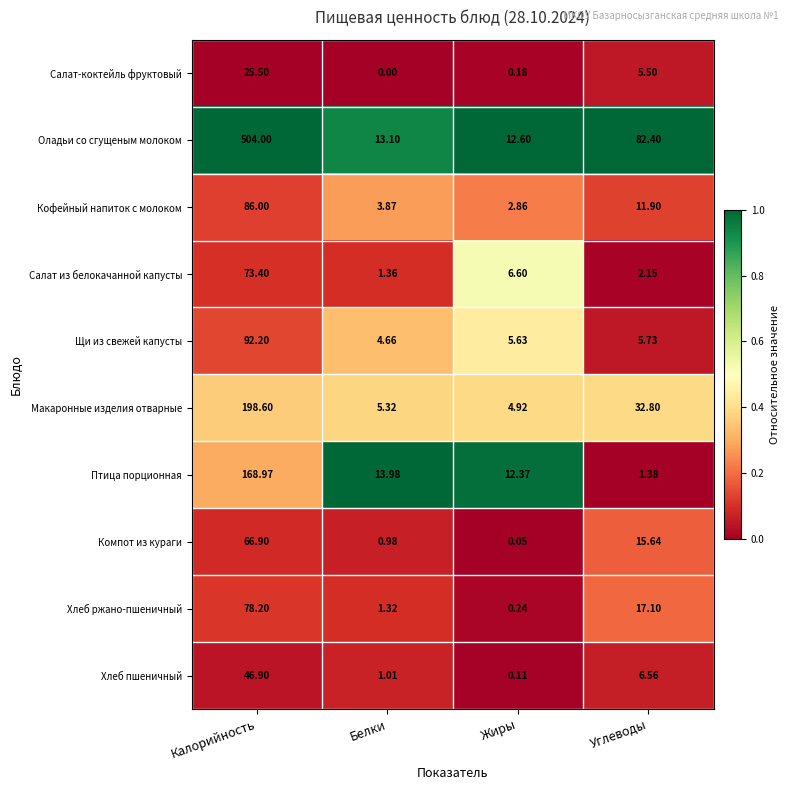

Which category has the lowest value in the Макаронные изделия отварные series?

Жиры